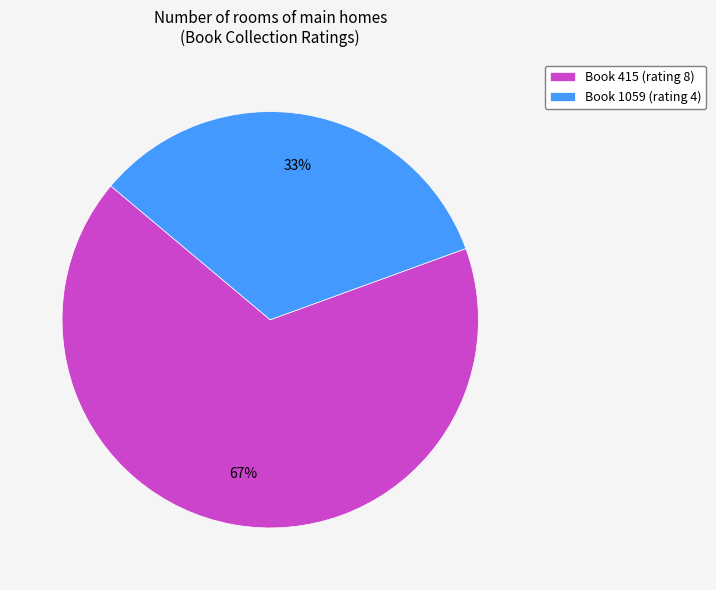

The Book 415 (rating 8) slice represents 67% of the pie. True or false?

True